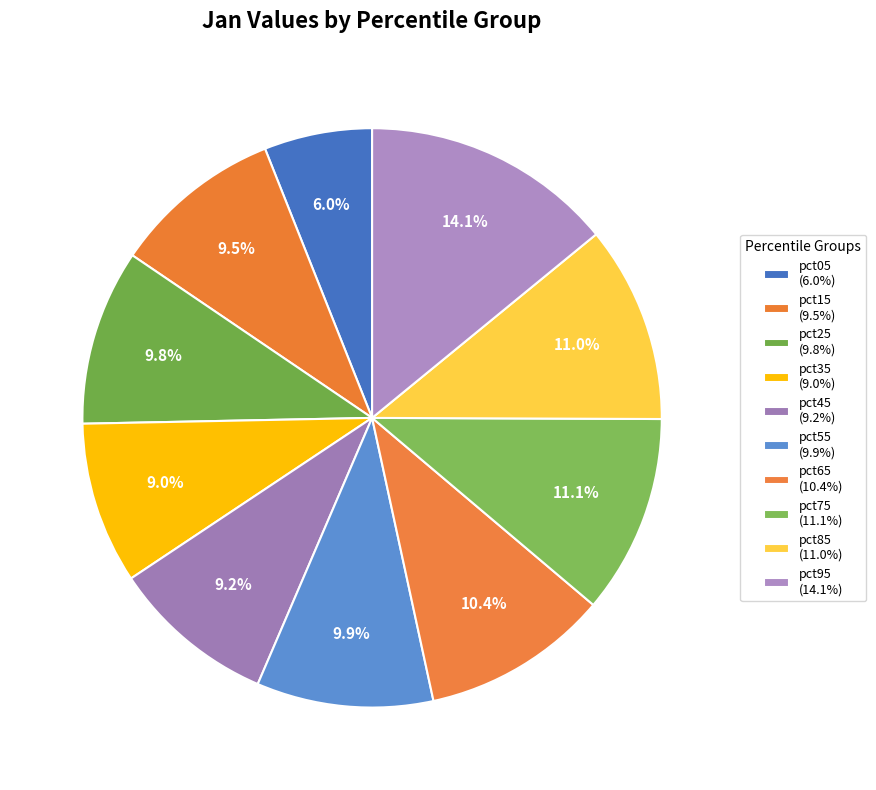

Count the number of slices in the pie.

10